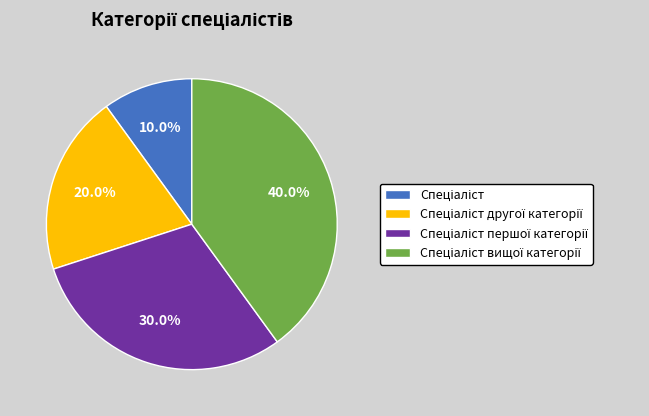

Is there any slice that represents more than half of the pie?

No